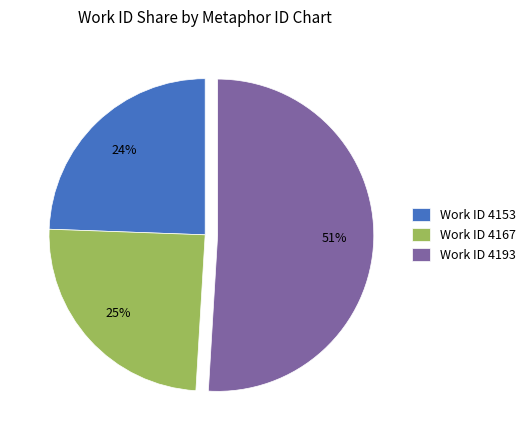

To the nearest percent, what is the difference between the largest and smallest slice percentages?

27%